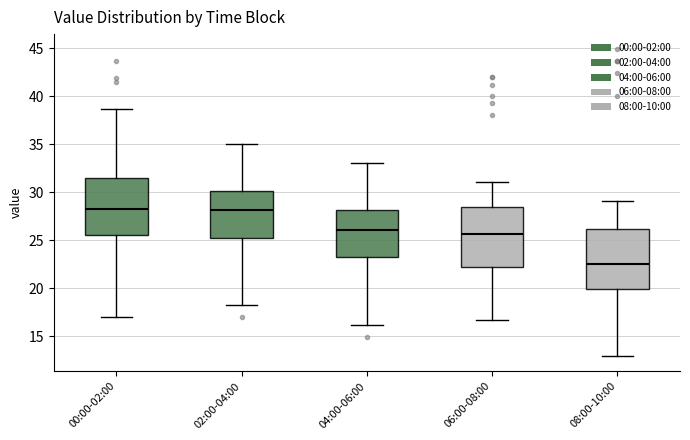

Which box's median line is the lowest?

08:00-10:00